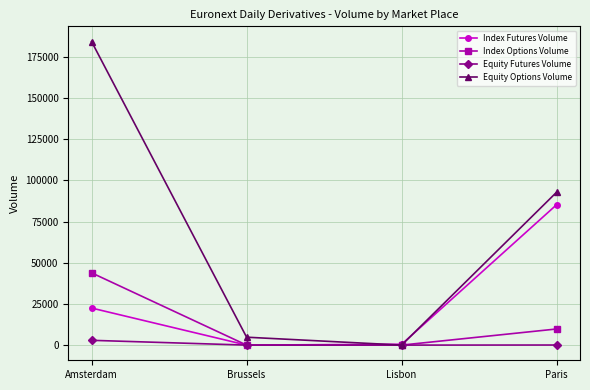

What is the maximum value for Index Options Volume?

43857